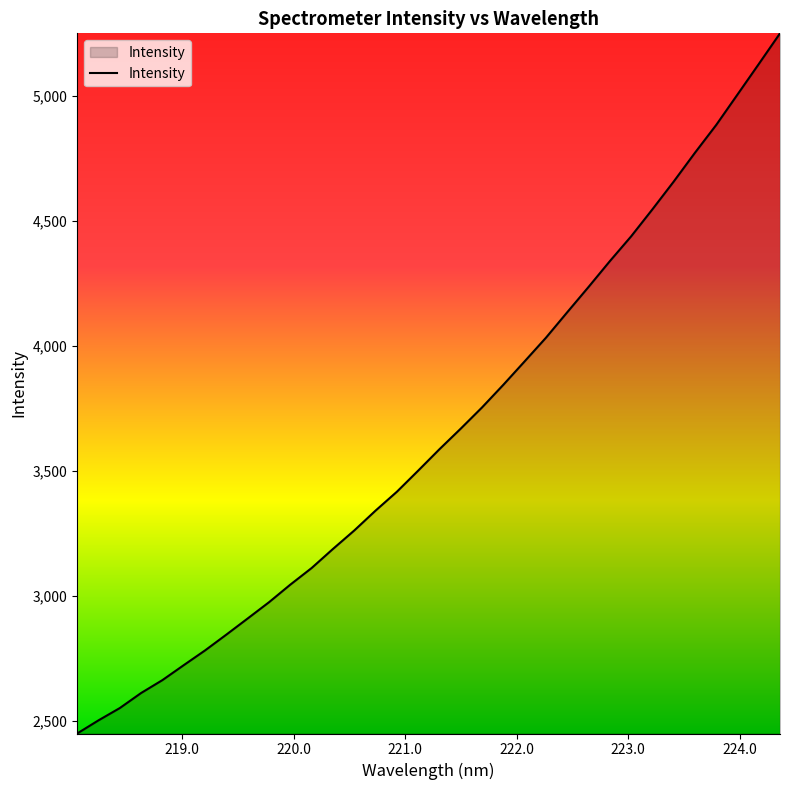

What is the greatest value displayed?

5249.6